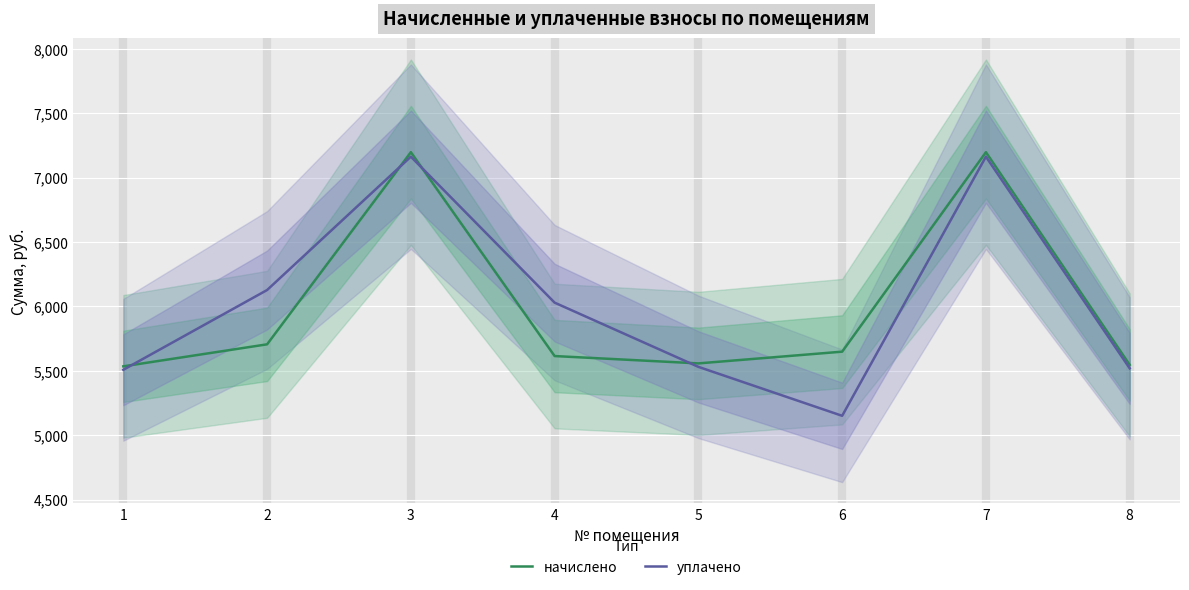

What is the approximate value of начислено at 2?

5705.4